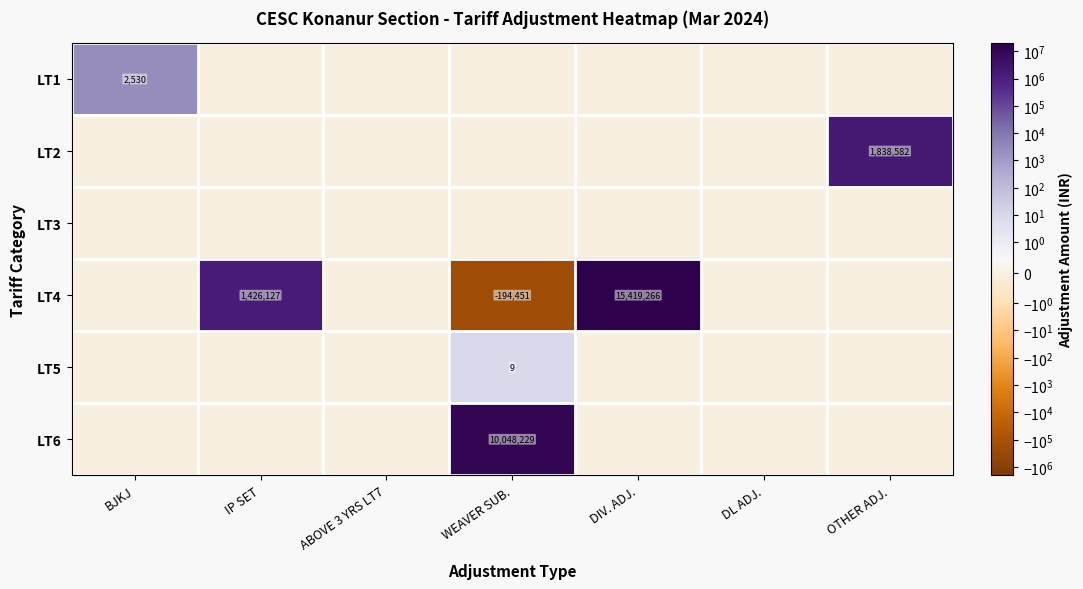

Is it true that LT5 equals 16 at WEAVER SUB.?

False